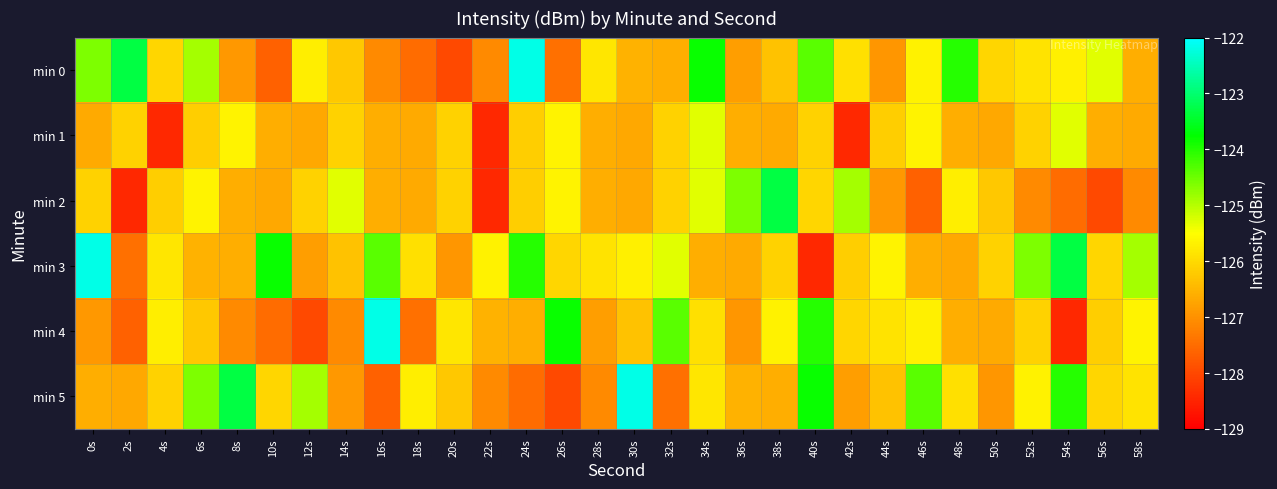

Which series changed the most between 6s and 18s?

min 0